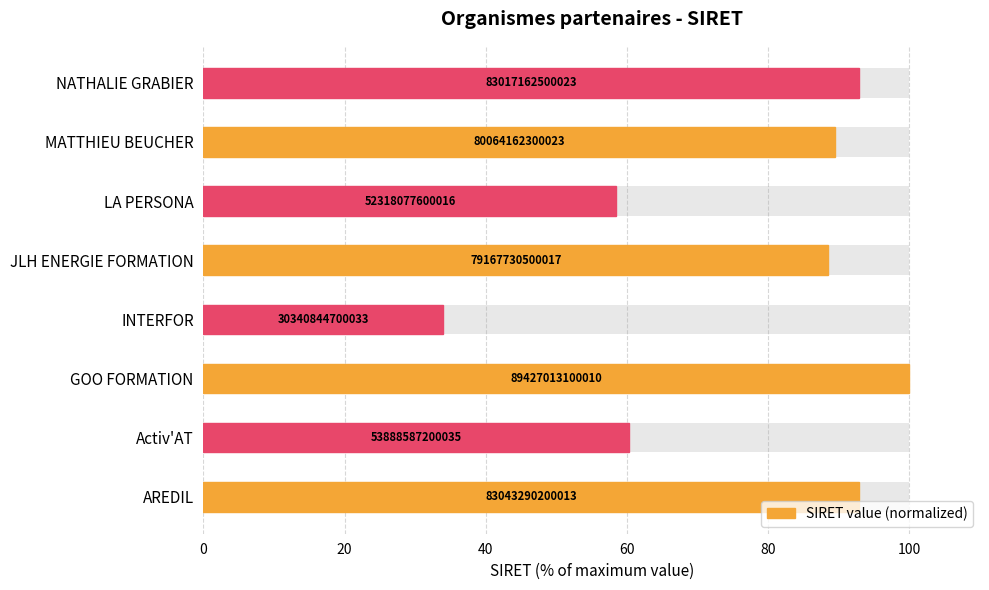

How many bars are there in total?

8